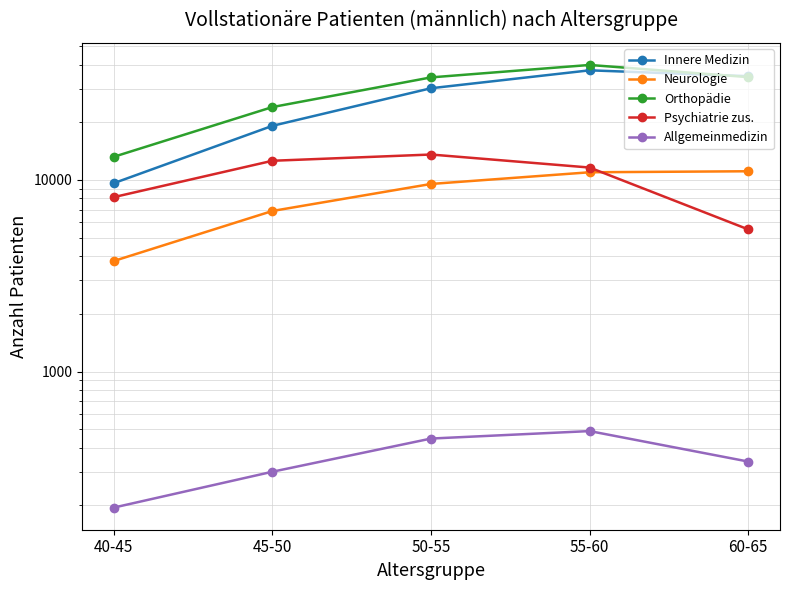

Which category has the lowest value in the Psychiatrie zus. series?

60-65